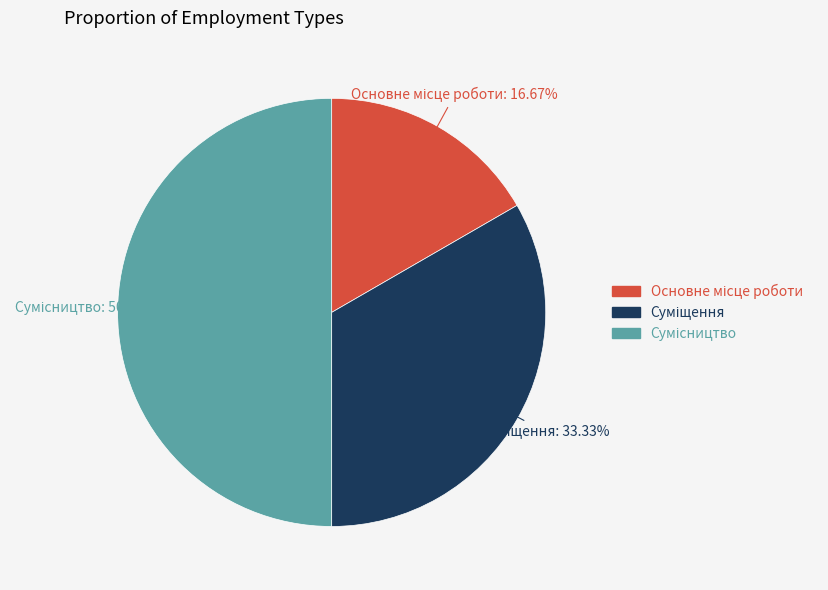

How many slices are in this pie chart?

3